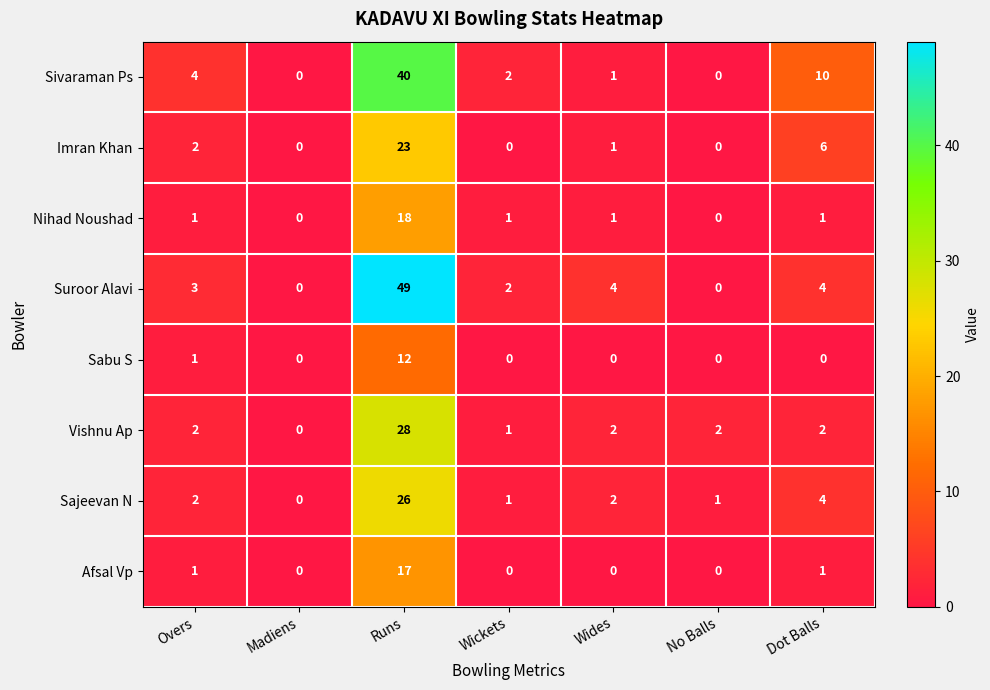

What is the sum of all Imran Khan values?

32